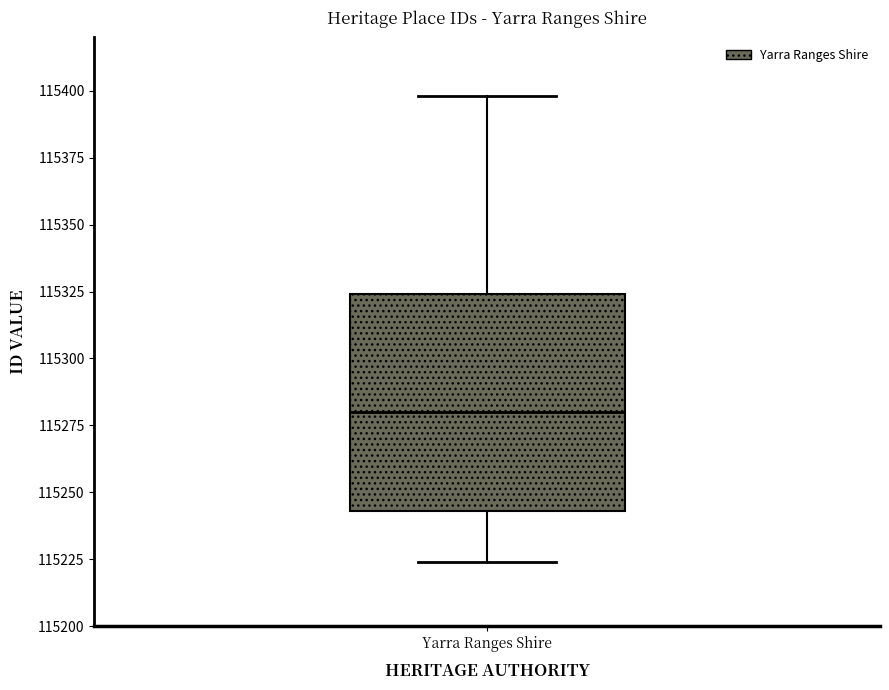

Where is the upper edge of the box for Yarra Ranges Shire on the y-axis? The values are not printed on the chart, so give them approximately, as read against the axis.

115325